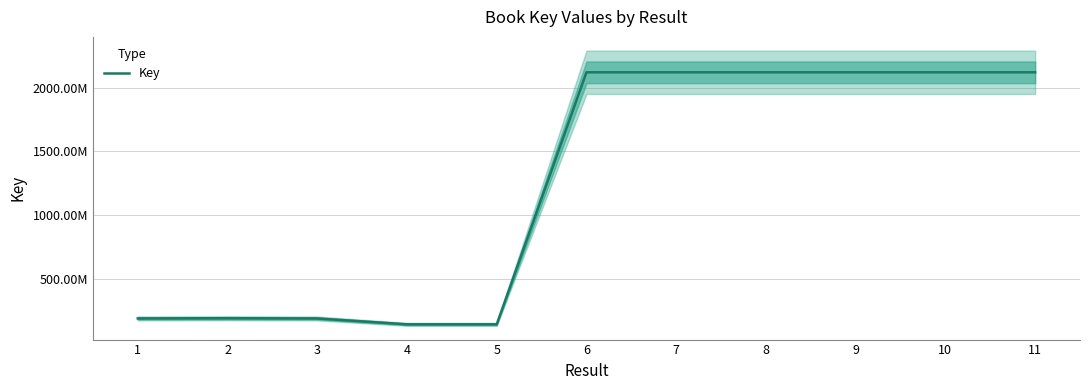

Is this an area chart (filled region under the line)?

No